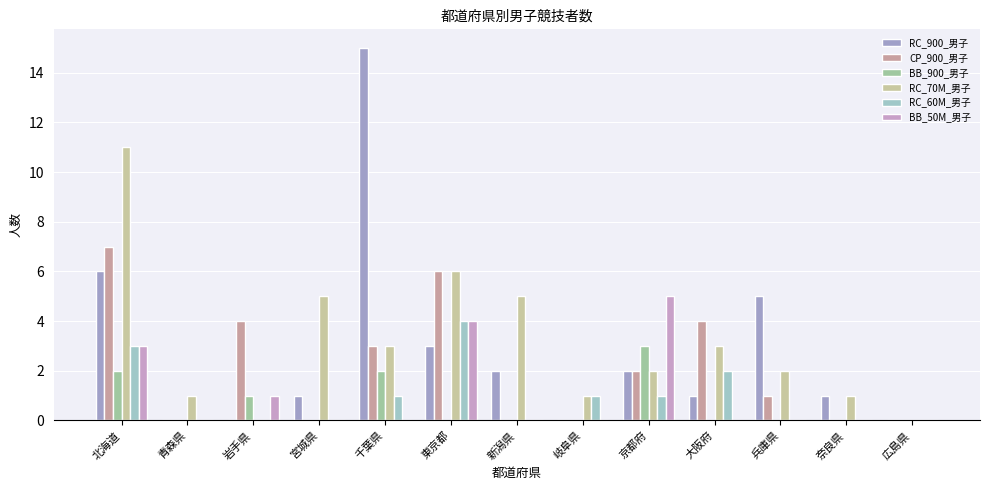

Is the value of RC_70M_男子 at 大阪府 greater than the value of BB_900_男子 at 岐阜県?

Yes